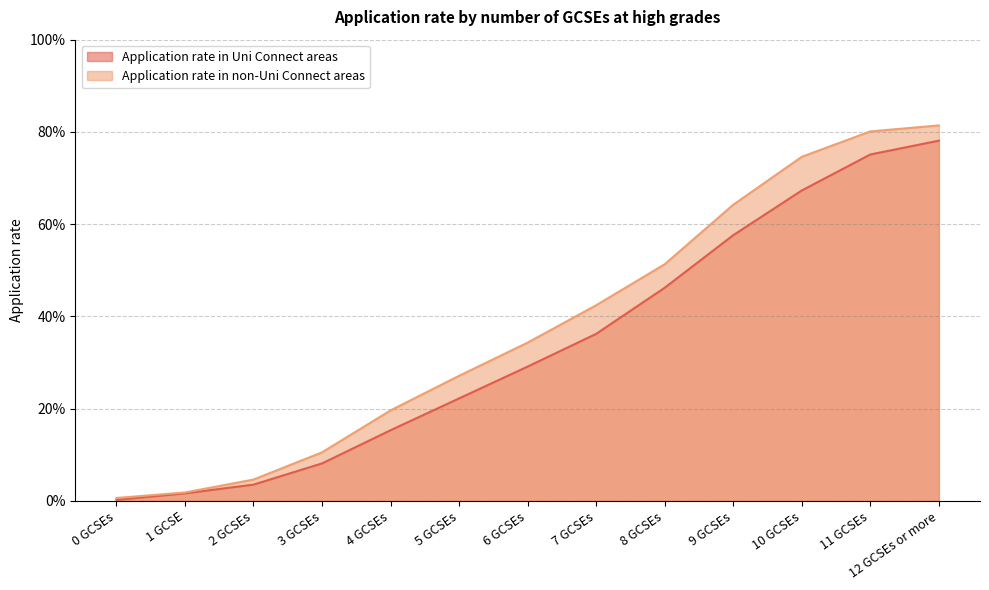

What position from the right is 1 GCSE?

12